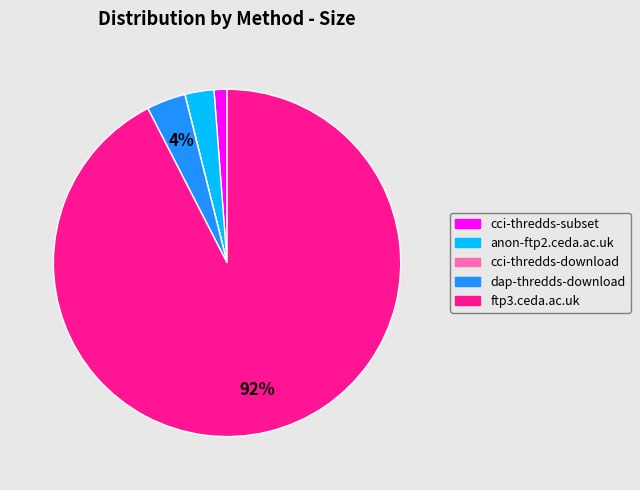

To the nearest percent, what is the combined percentage of anon-ftp2.ceda.ac.uk and ftp3.ceda.ac.uk?

95%